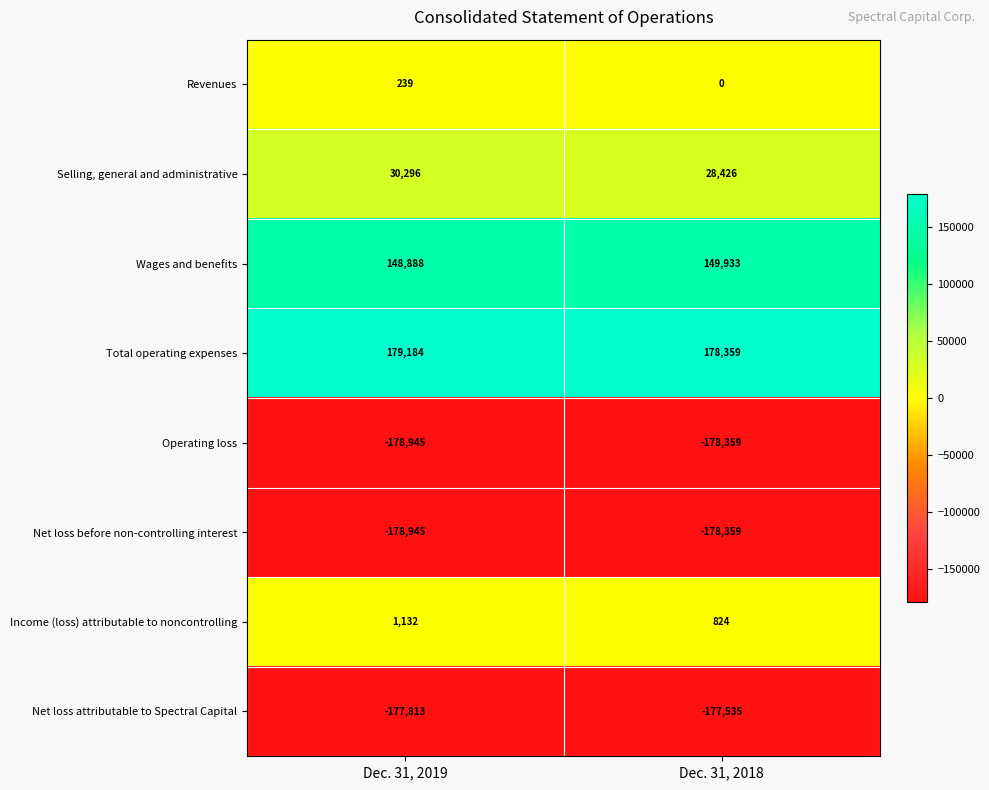

Count the number of data series in this chart.

8